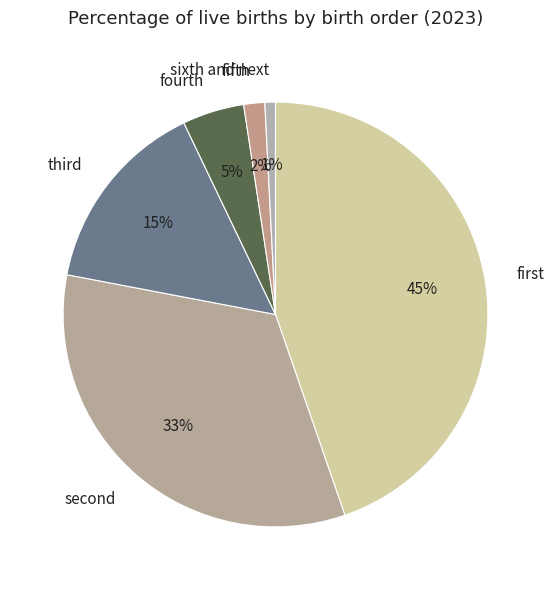

Is there a majority slice in this chart?

No